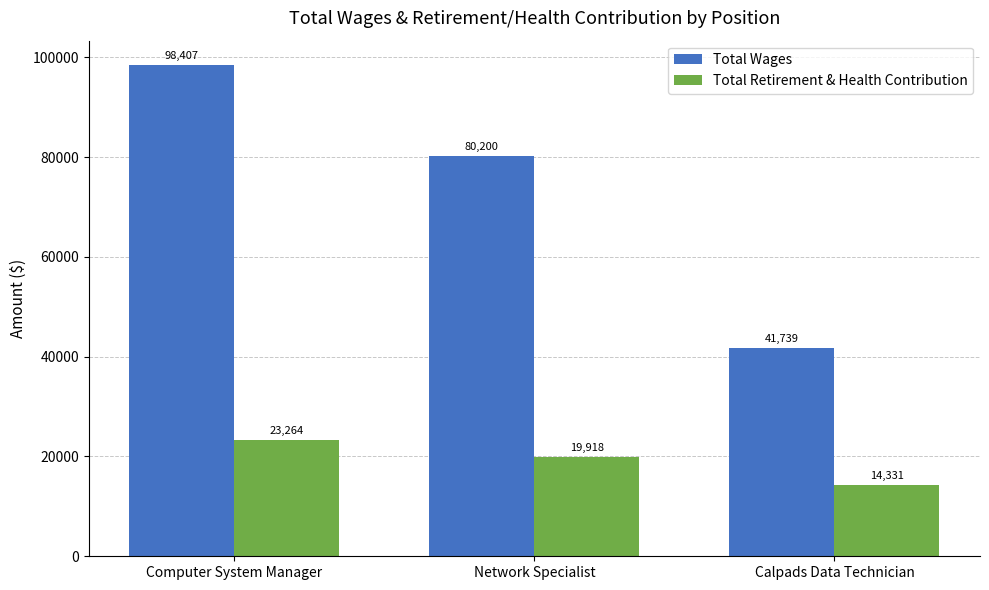

What value does the Total Retirement & Health Contribution series have at Computer System Manager, to the nearest 100?

23300